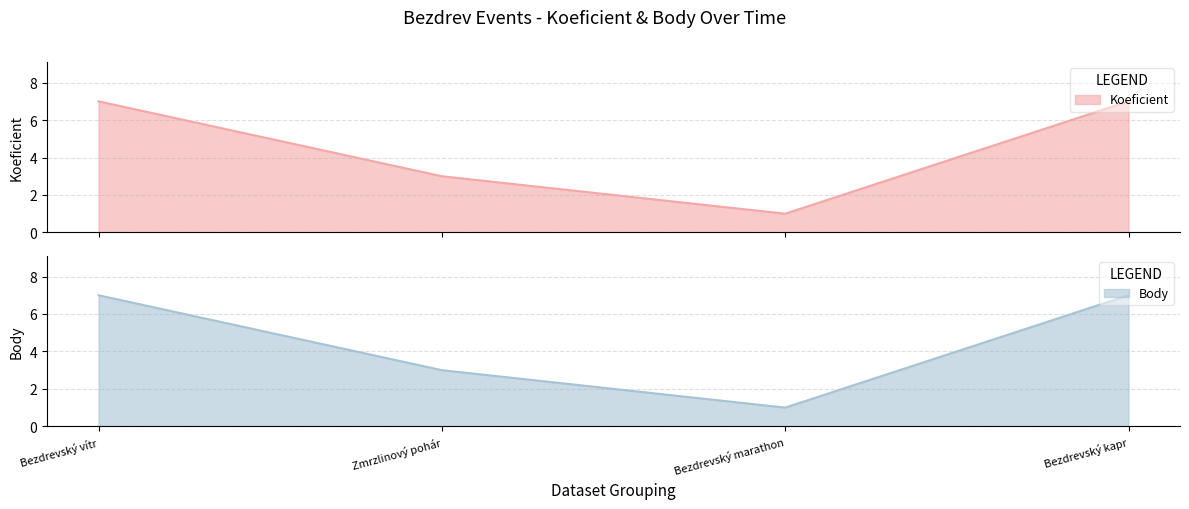

At how many categories does at least one series exceed 3?

2